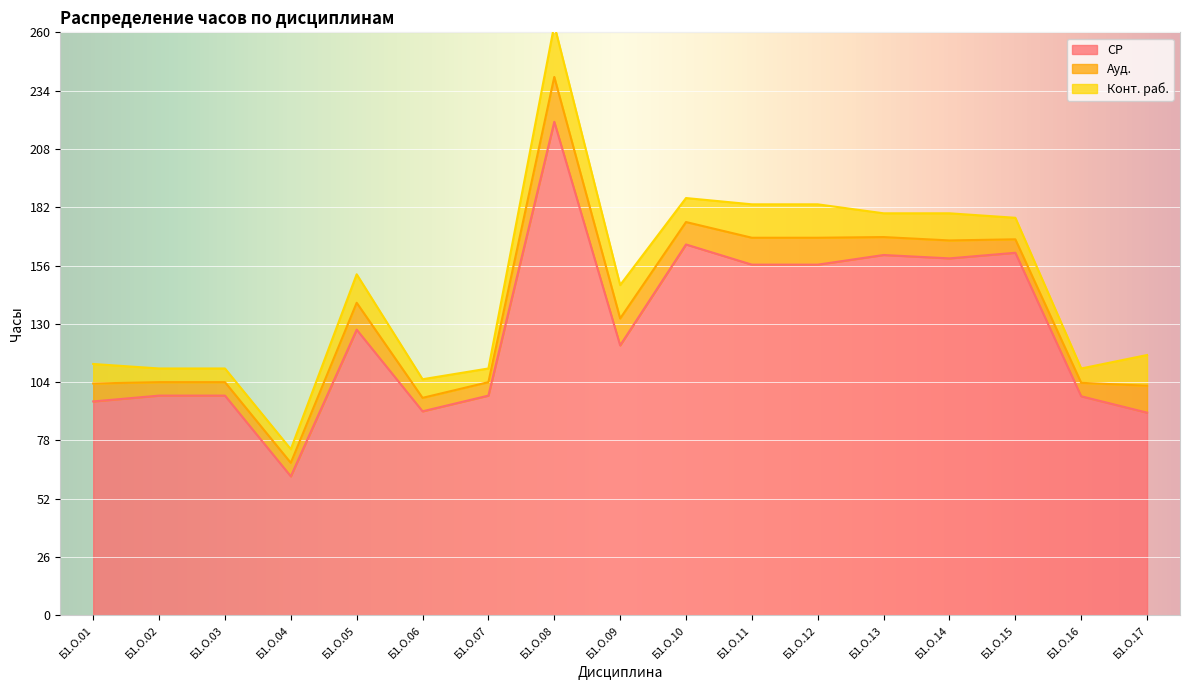

What are all the series names shown in the legend?

СР, Ауд., Конт. раб.